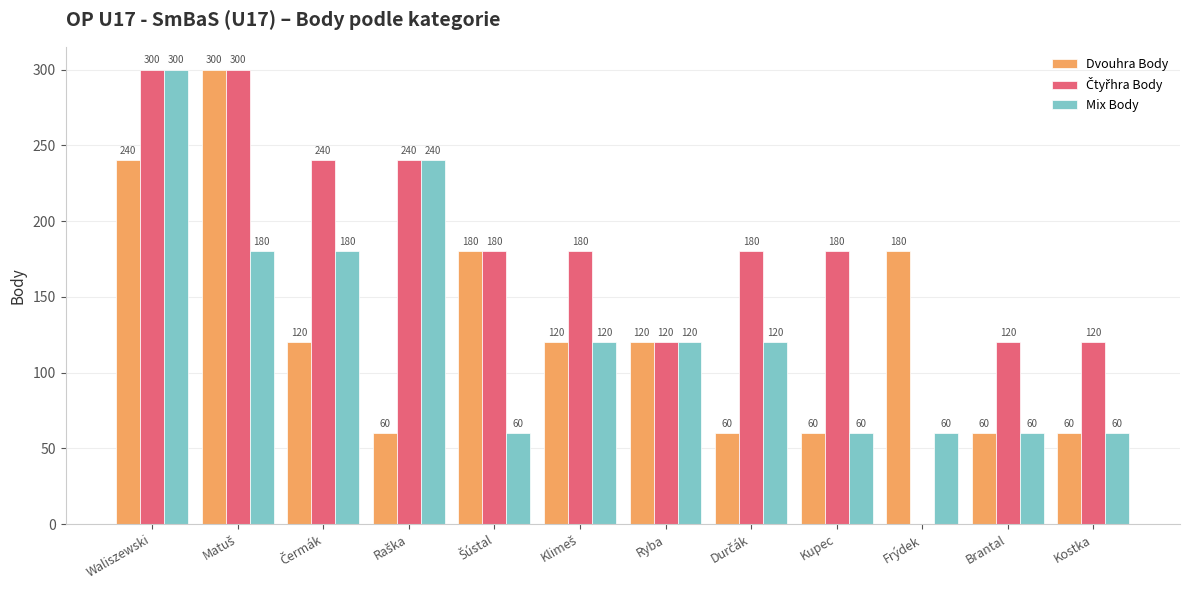

At which category is the sum across all series the highest?

Waliszewski